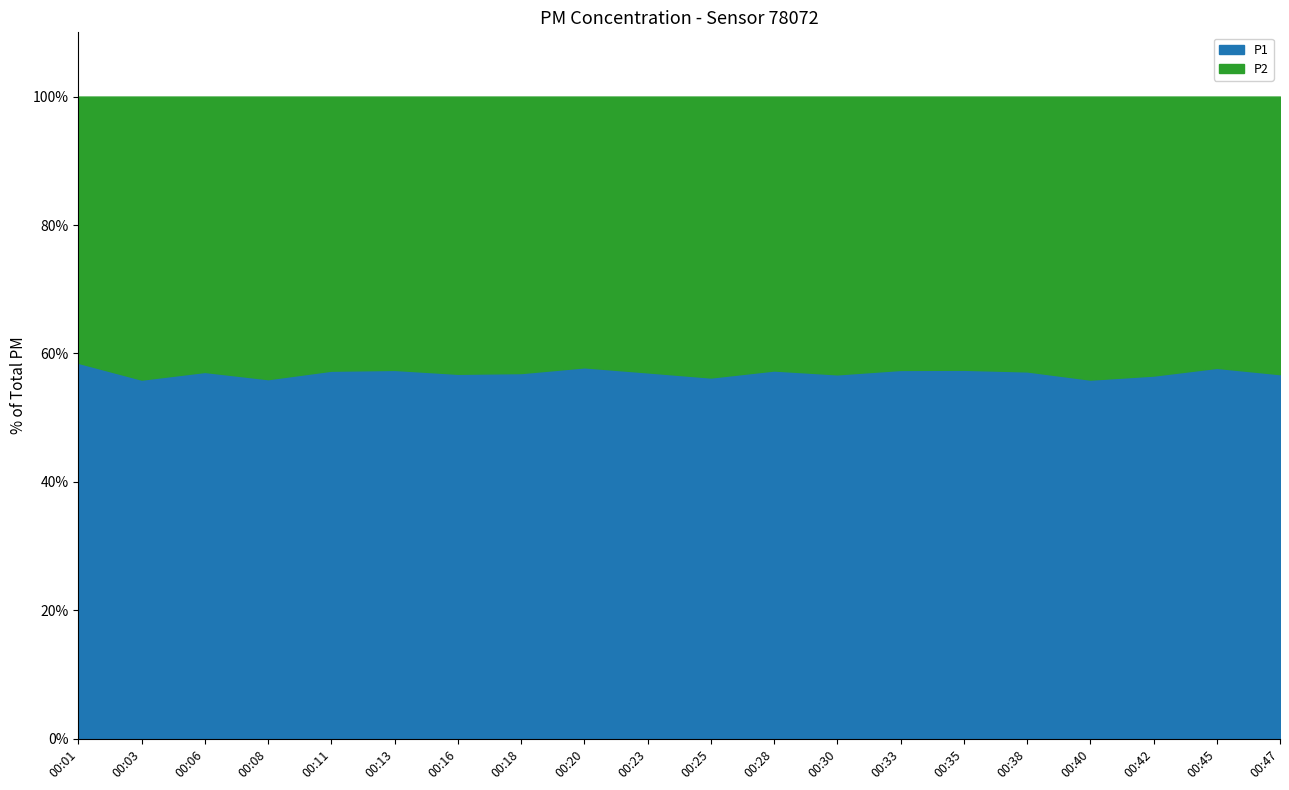

What are all the series names shown in the legend?

P1, P2